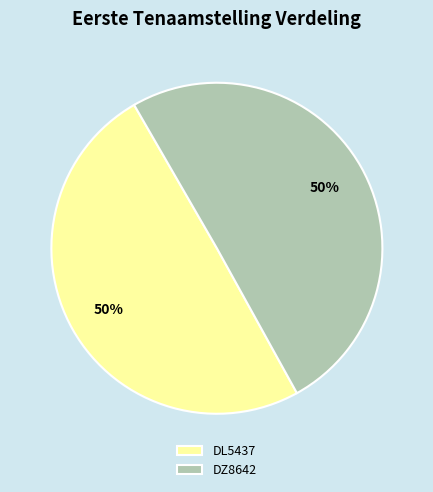

Do DZ8642 and DL5437 together represent more than half of the pie?

Yes